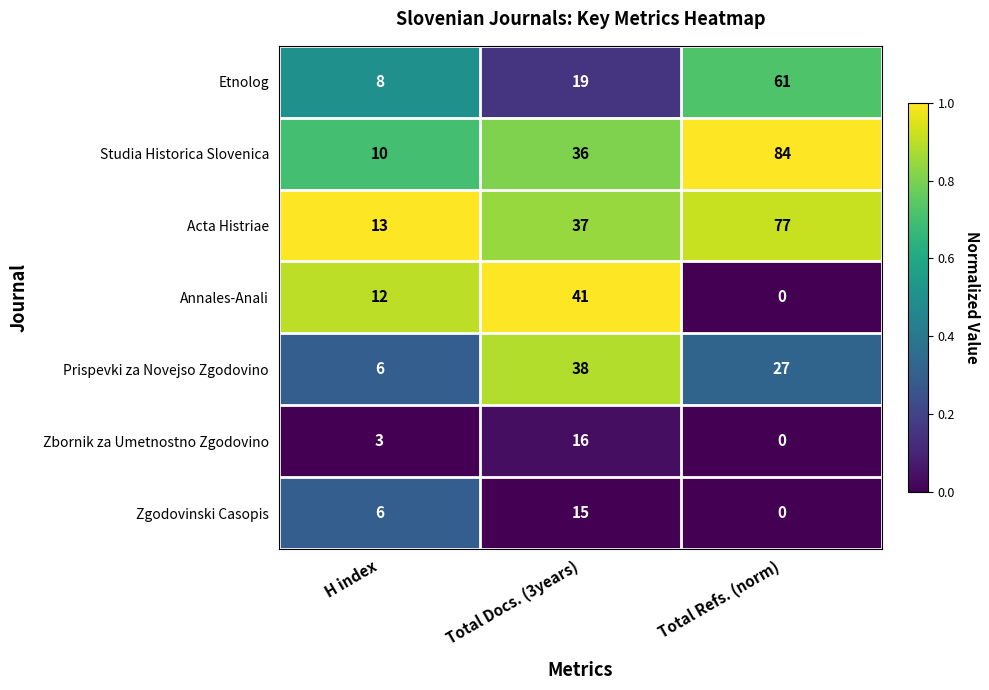

At which label does Prispevki za Novejso Zgodovino first exceed 27?

Total Docs. (3years)